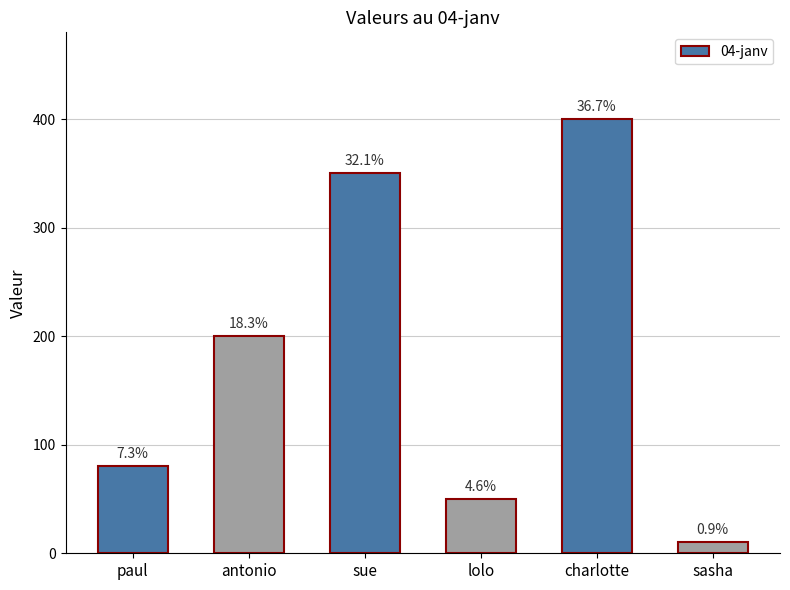

Does the chart contain stacked bars?

No